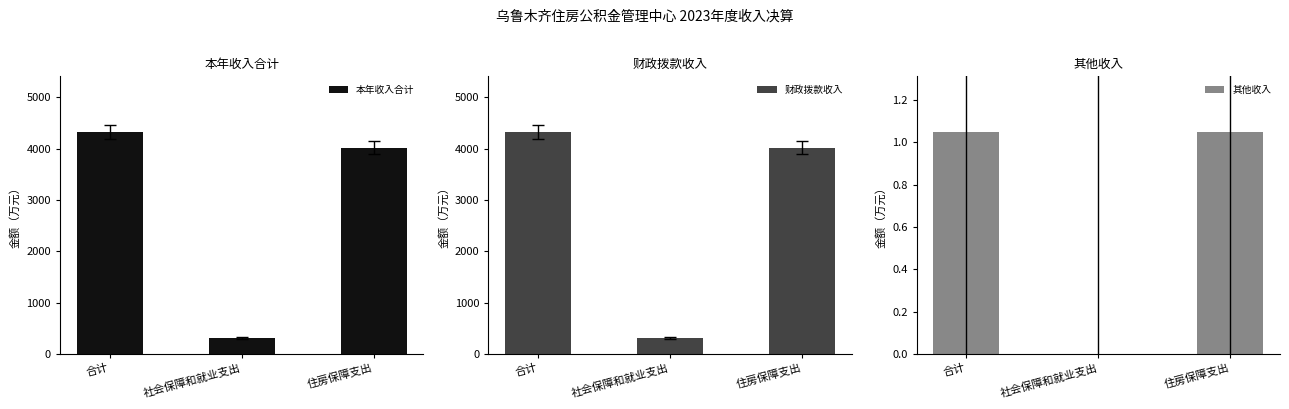

List the series in order of their peak value, highest first.

本年收入合计, 财政拨款收入, 其他收入